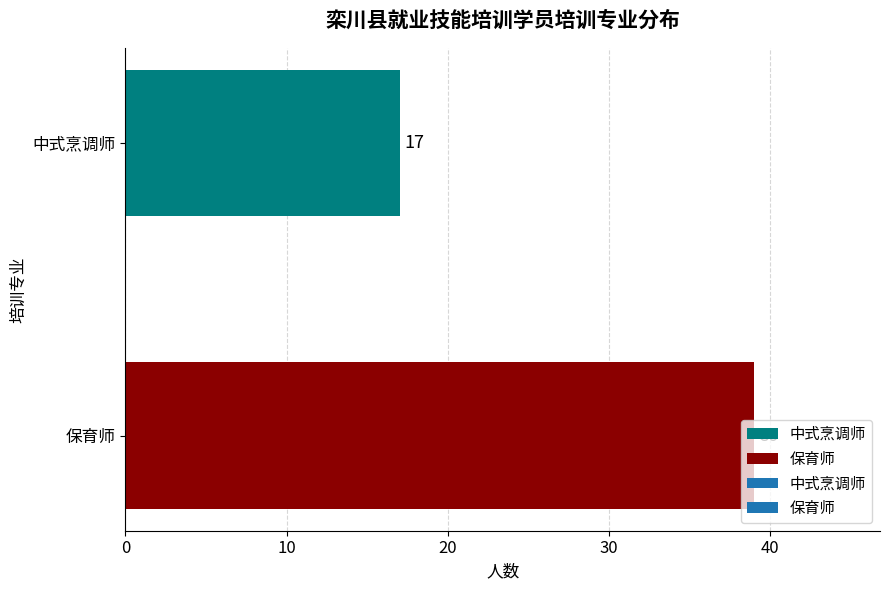

Is it true that the value at 中式烹调师 is 17?

True